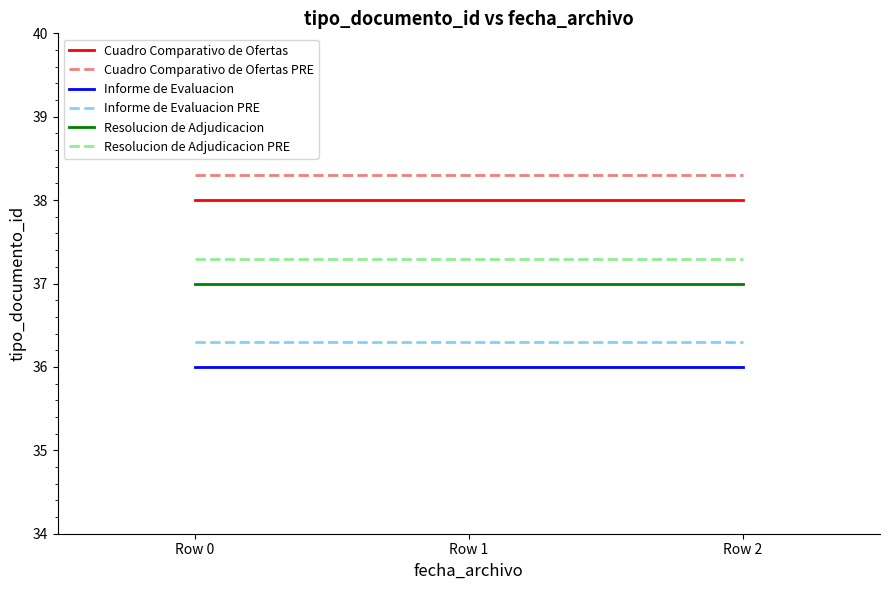

True or false: Informe de Evaluacion has a value of 36.0 at Row 1.

True